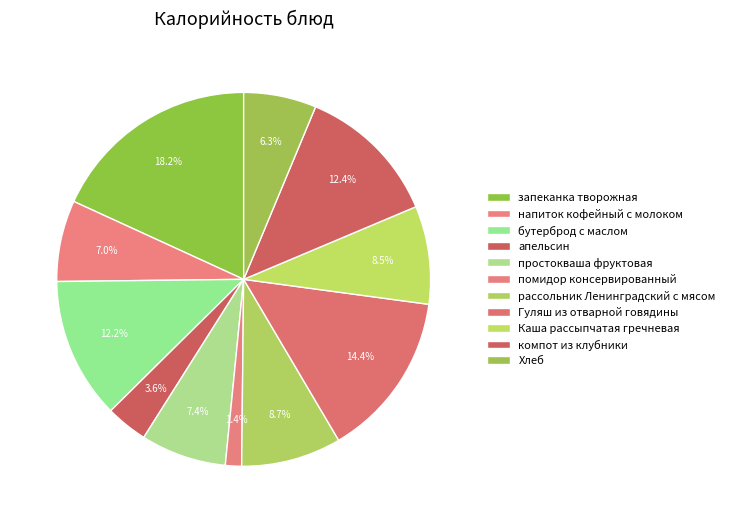

The Каша рассыпчатая гречневая slice represents 1% of the pie. True or false?

False